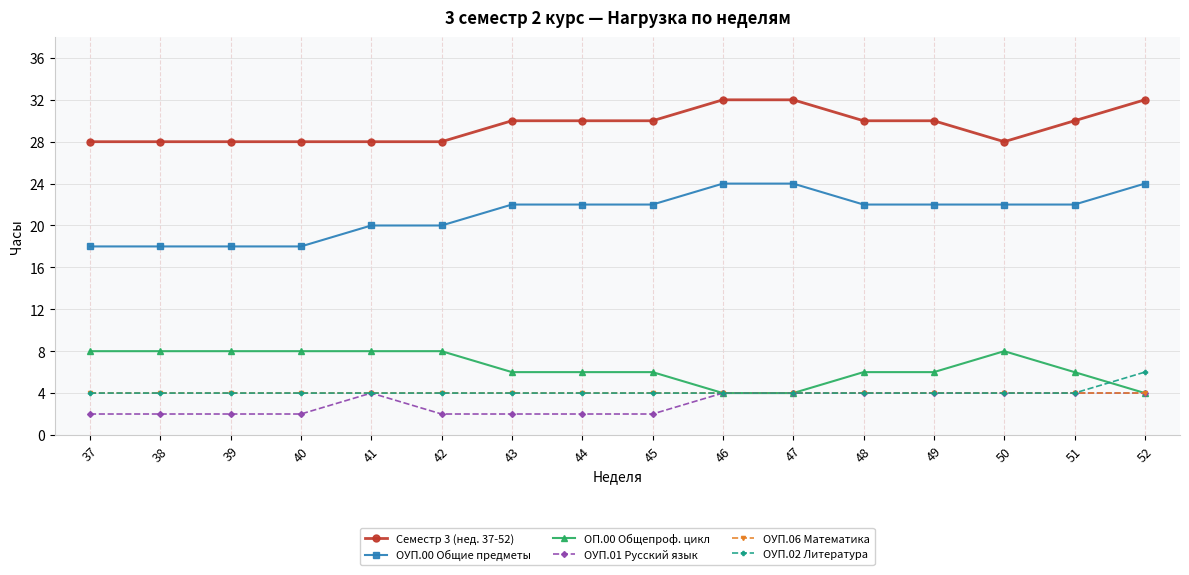

What is the greatest value displayed?

32